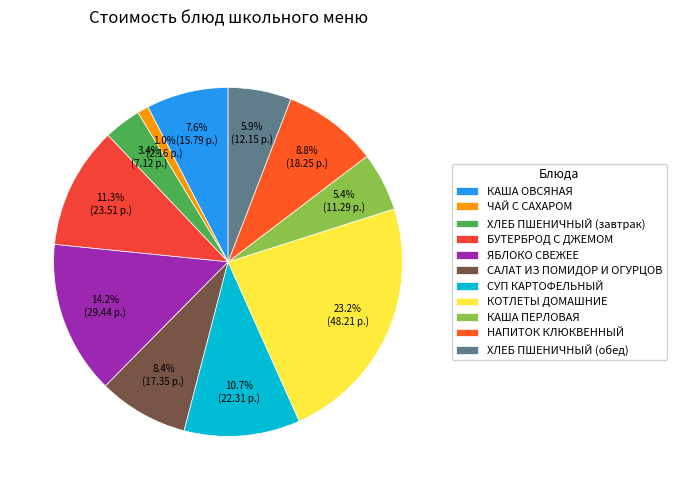

Is there a majority slice in this chart?

No